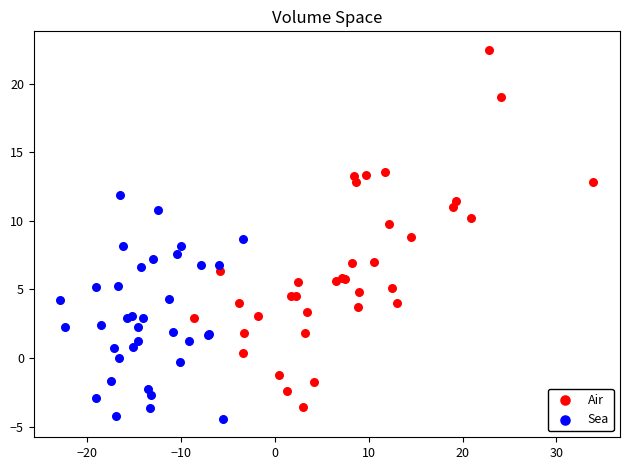

Which series has the widest spread of Y values?

Air